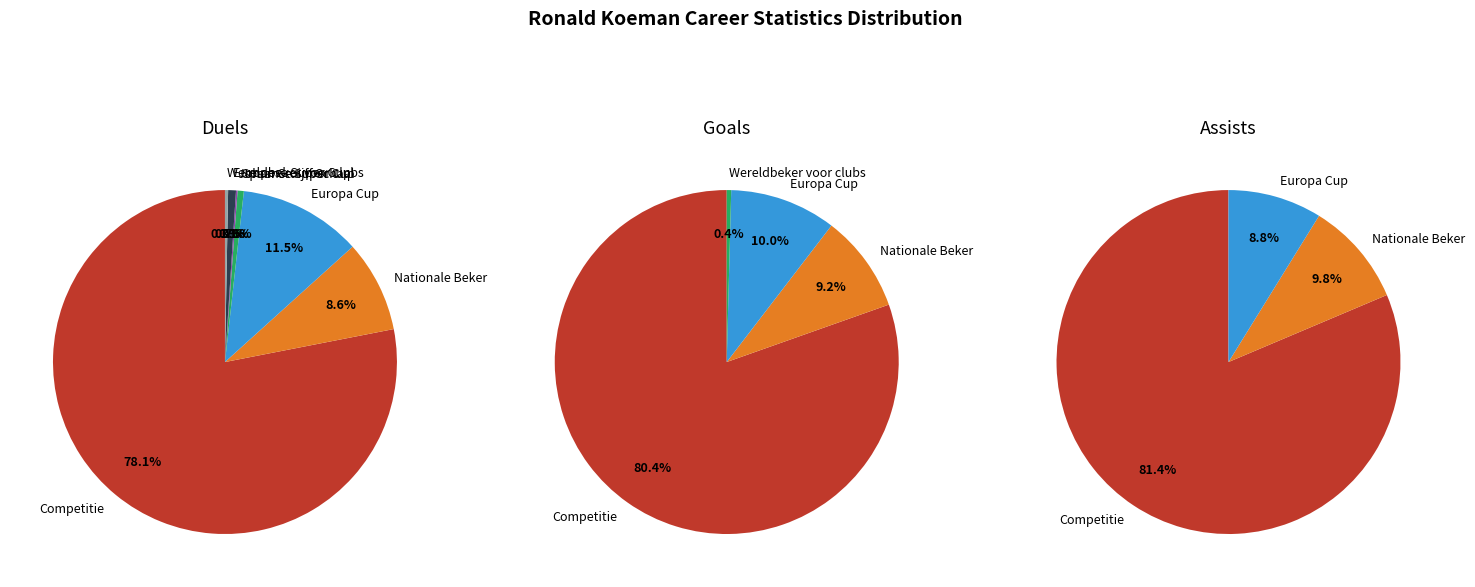

Rank the categories by value from lowest to highest.

Johan Cruijff Schaal, Wereldbeker voor clubs, Spaanse Super Cup, Europese Super Cup, Nationale Beker, Europa Cup, Competitie